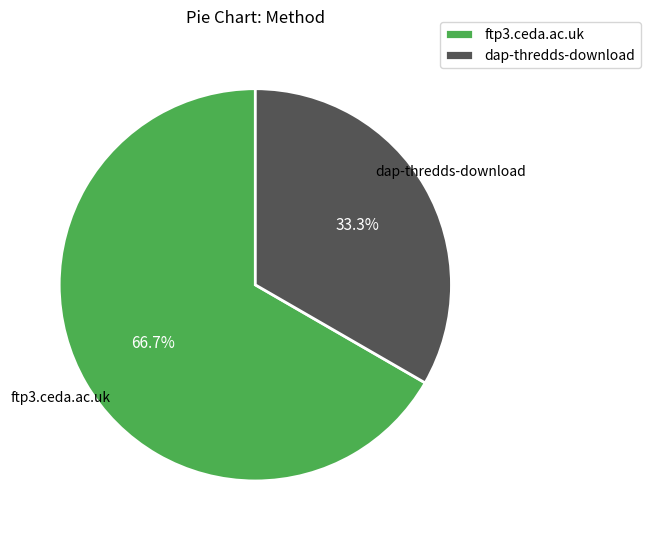

What is the ratio of the value at ftp3.ceda.ac.uk to the value at dap-thredds-download?

2.0